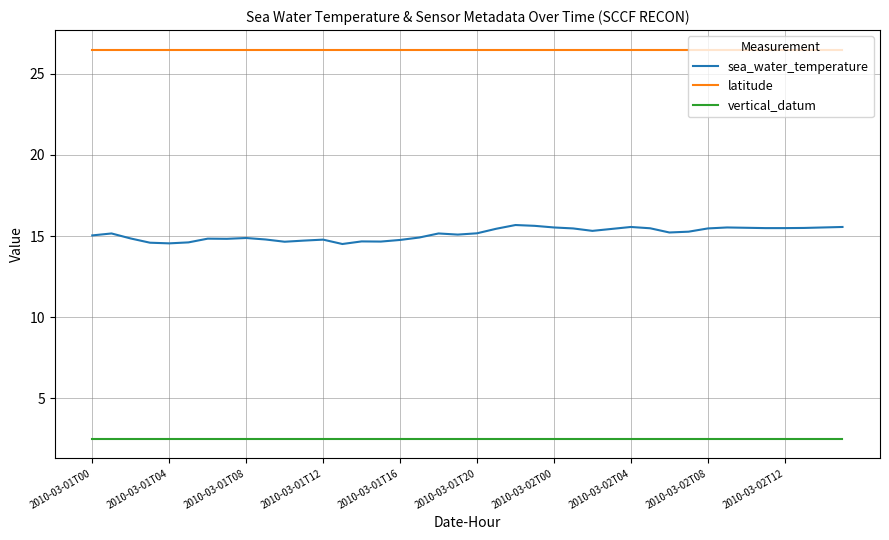

List the series in order of their overall mean, highest first.

latitude, sea_water_temperature, vertical_datum